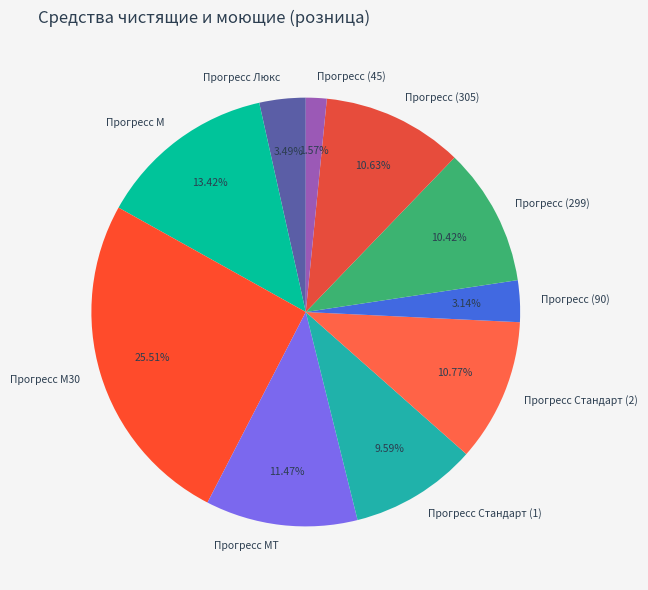

How much of the chart is everything except Прогресс (299)?

89.6%